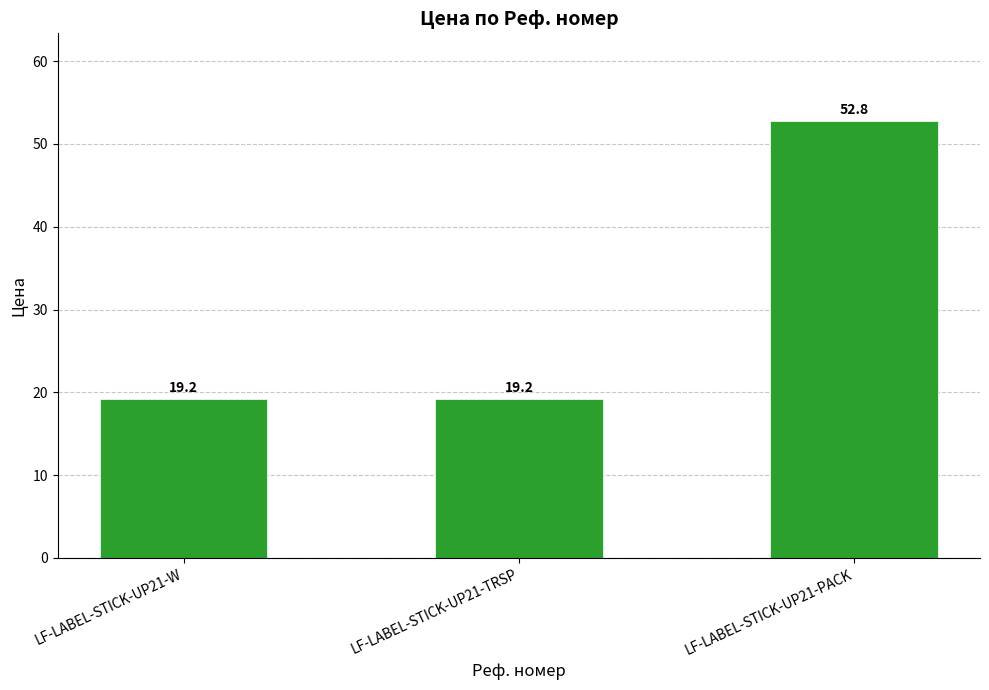

Are the bars horizontal?

No